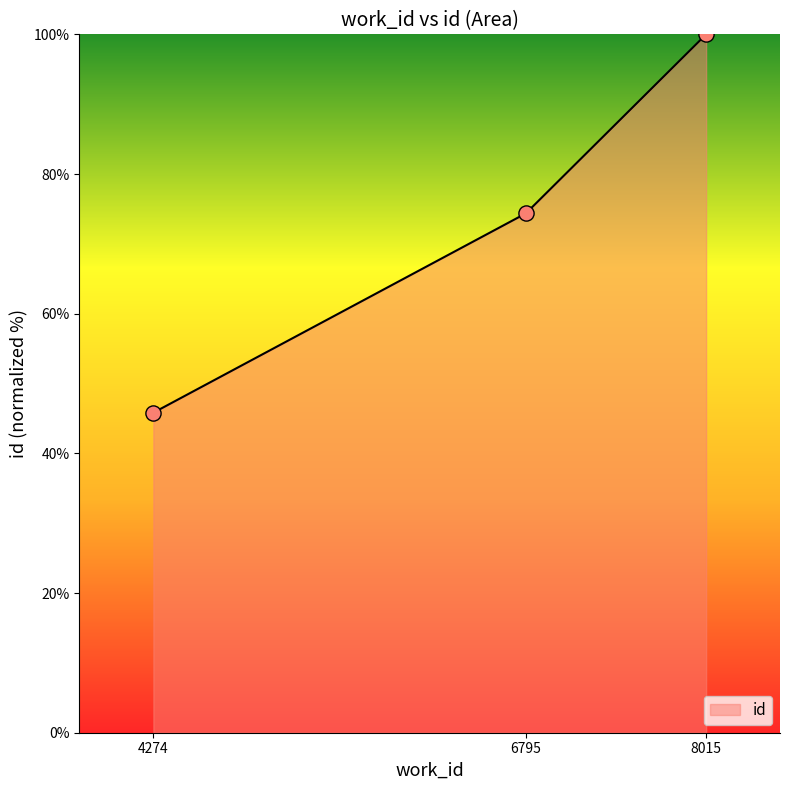

Which has a higher value, 4274 or 6795?

6795